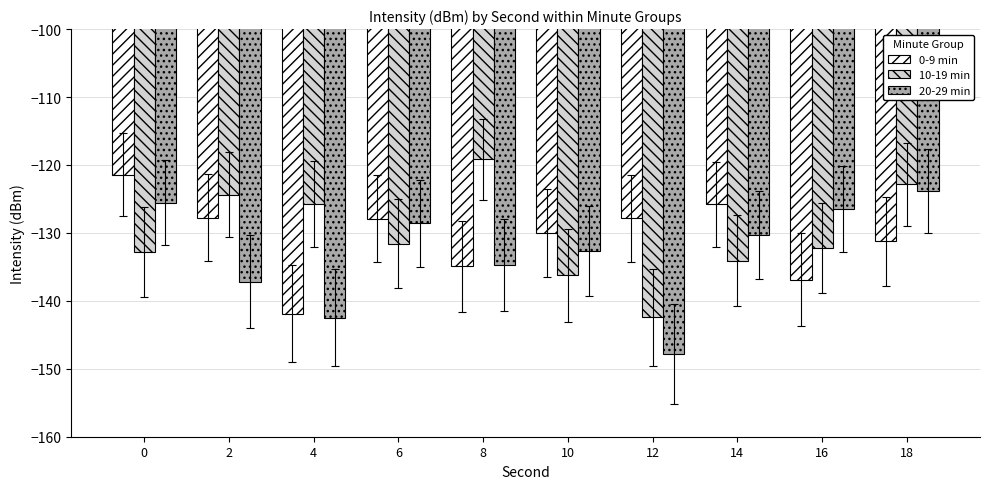

At which category does the chart reach its minimum across all series?

12